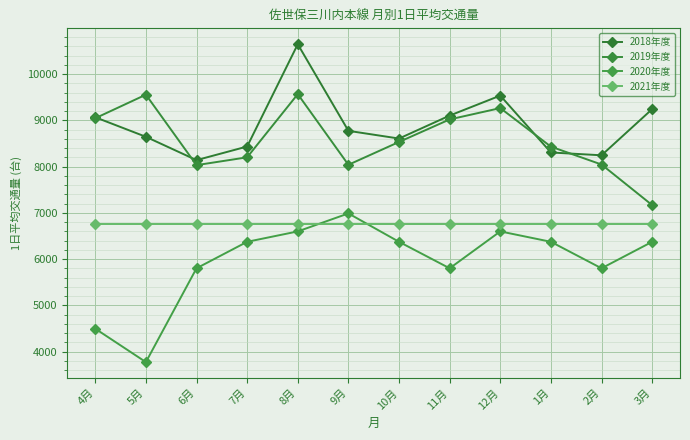

Between 6月 and 7月, which is larger?

7月